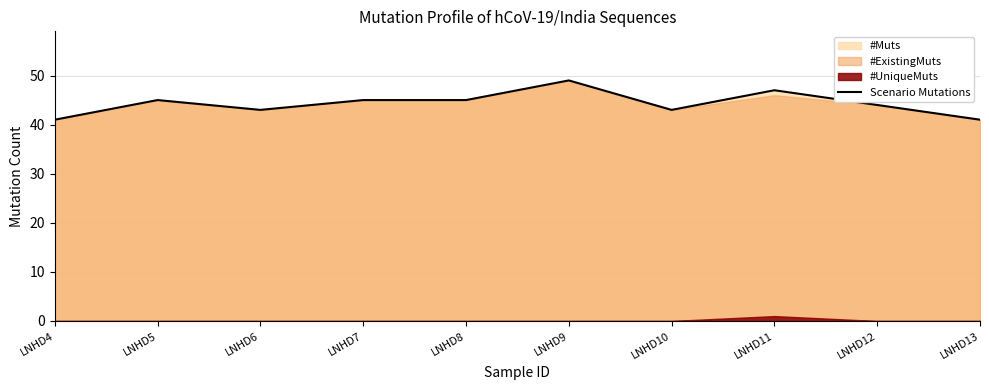

How many values are below 45?

5